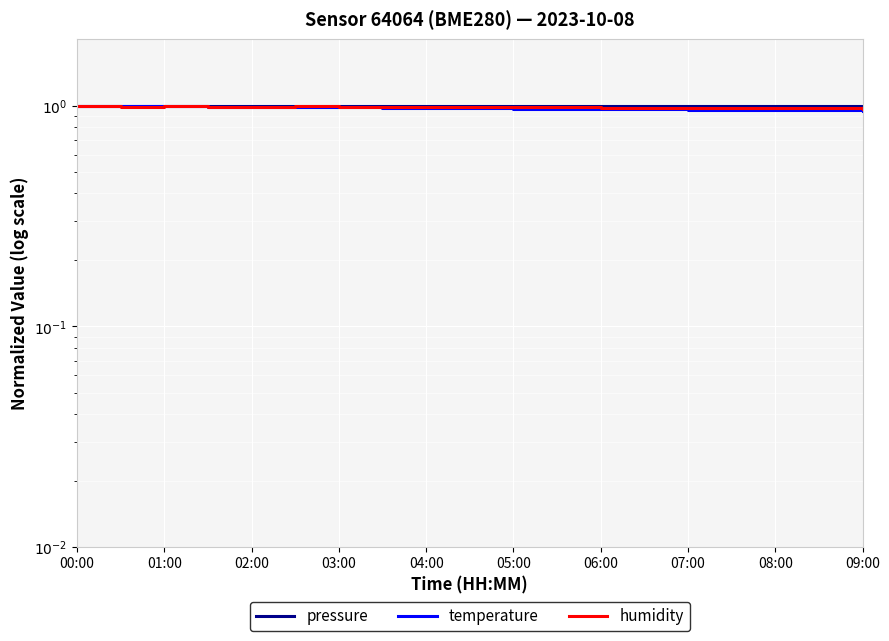

True or false: temperature has a value of 1.0 at 09:00.

True